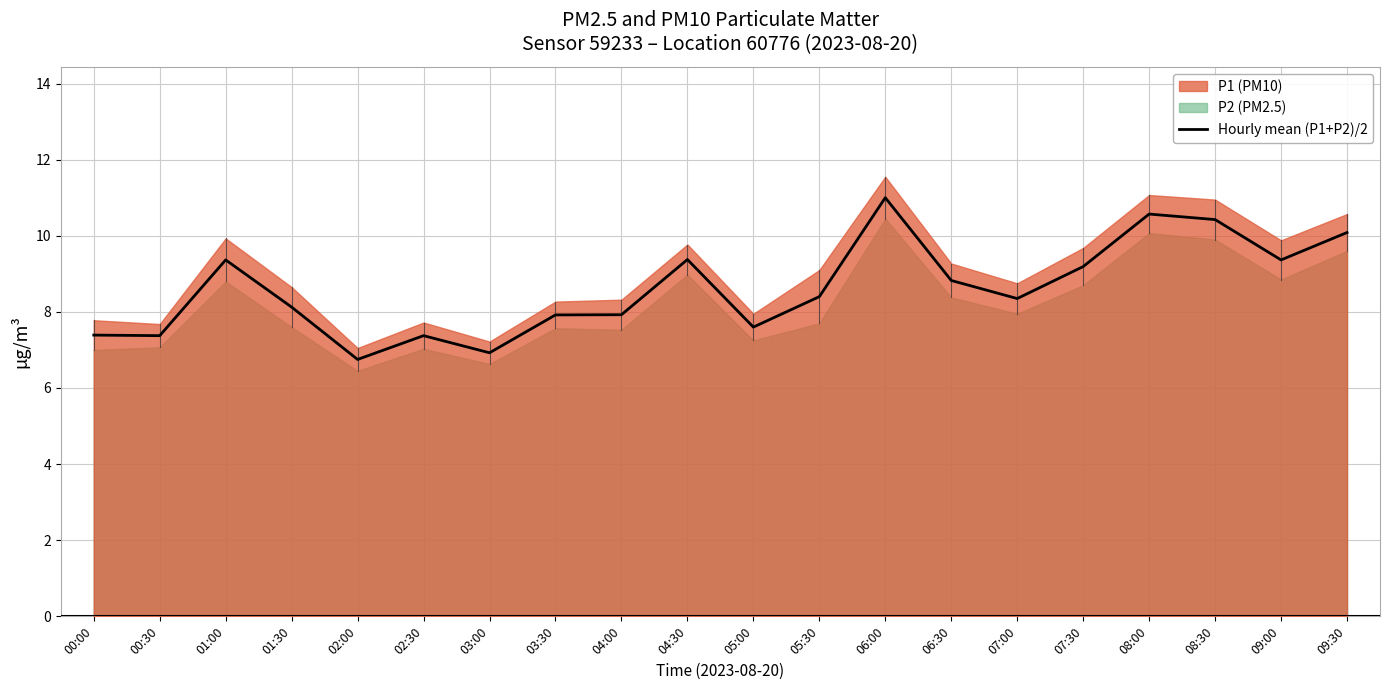

What is the label of the 12th point from the left?

05:30